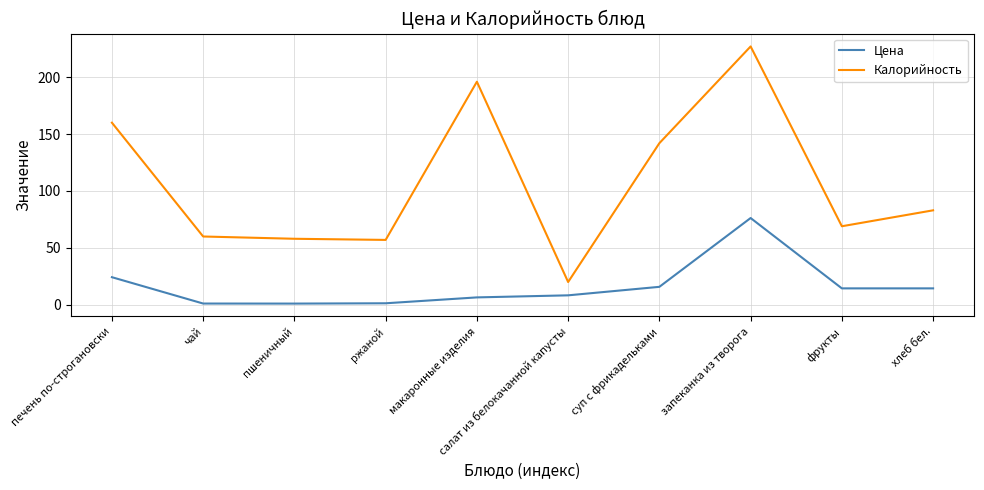

At how many categories does at least one series exceed 18?

10